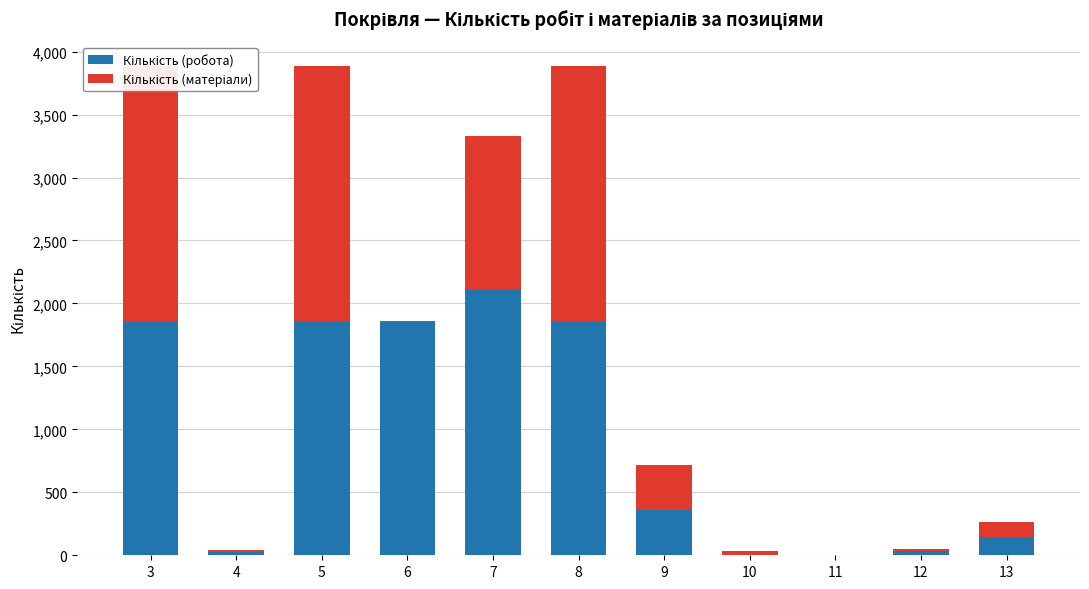

Is it true that Кількість (матеріали) equals 47.4 at 10?

False